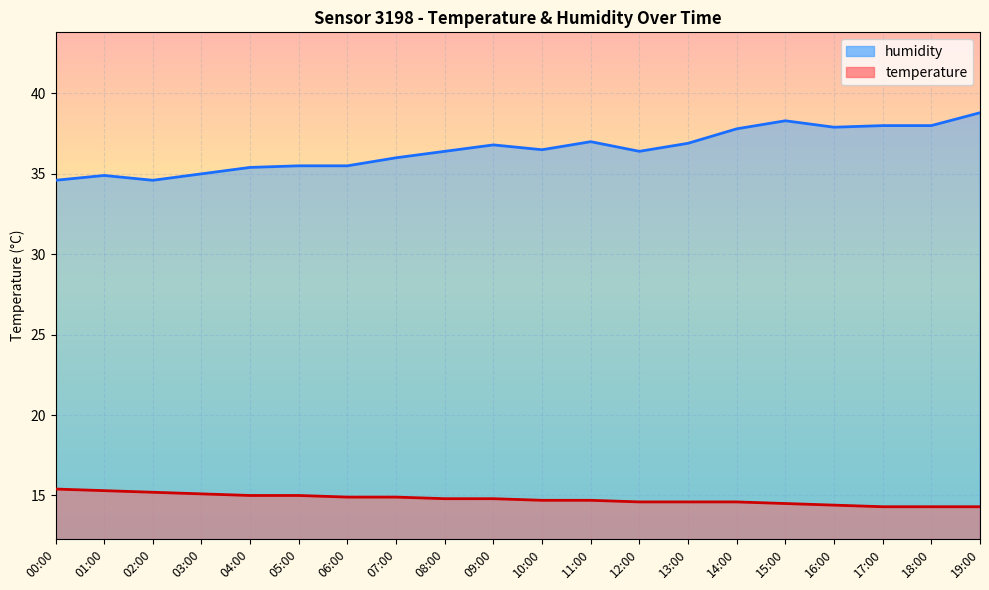

What is the value of the humidity point at the 15th from the left?

37.8